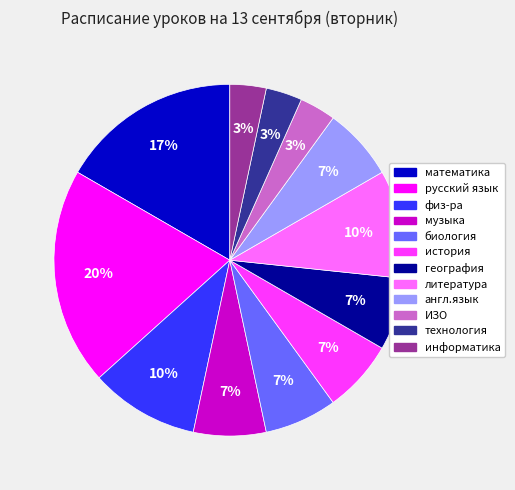

Count the number of slices in the pie.

12